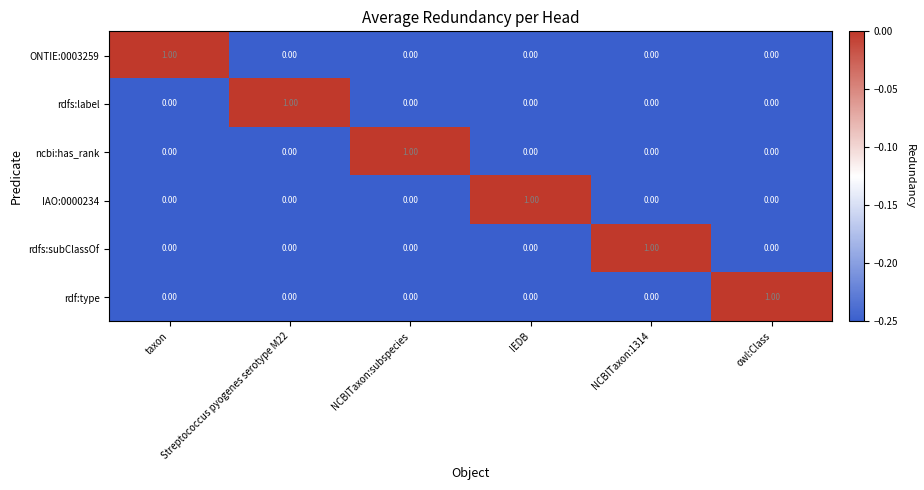

At how many categories does at least one series exceed 0?

6